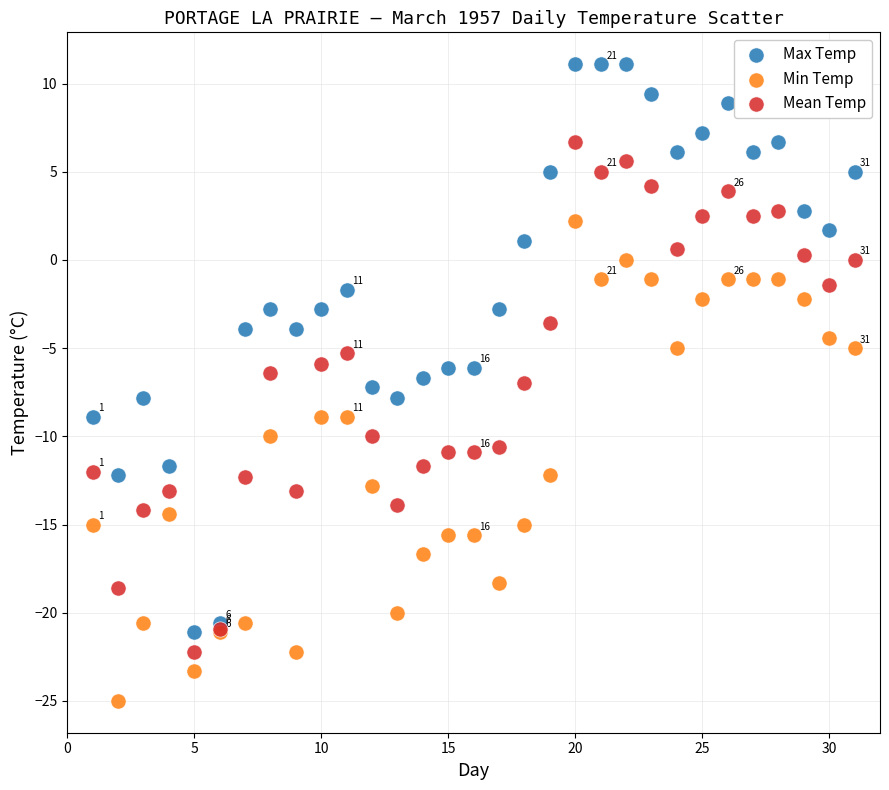

Which series contains the highest Y value?

Max Temp